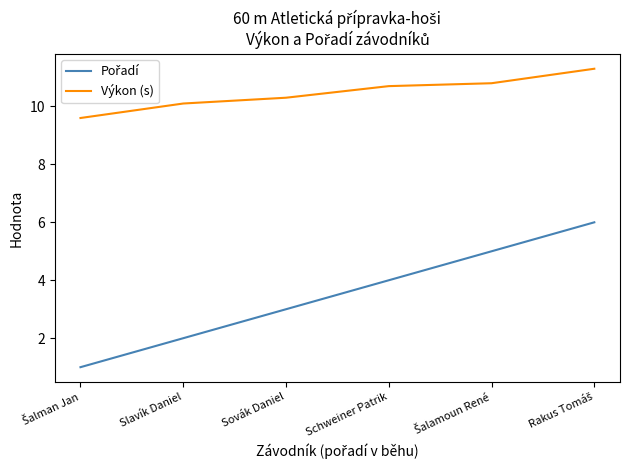

Which series has the largest total across all categories?

Výkon (s)